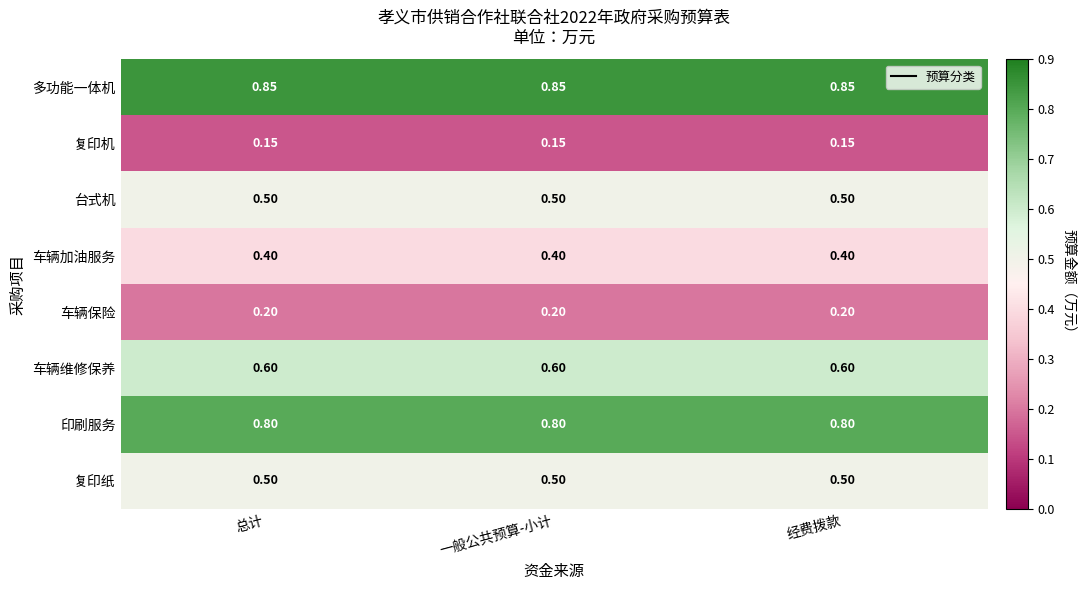

Which series has the largest total across all categories?

多功能一体机